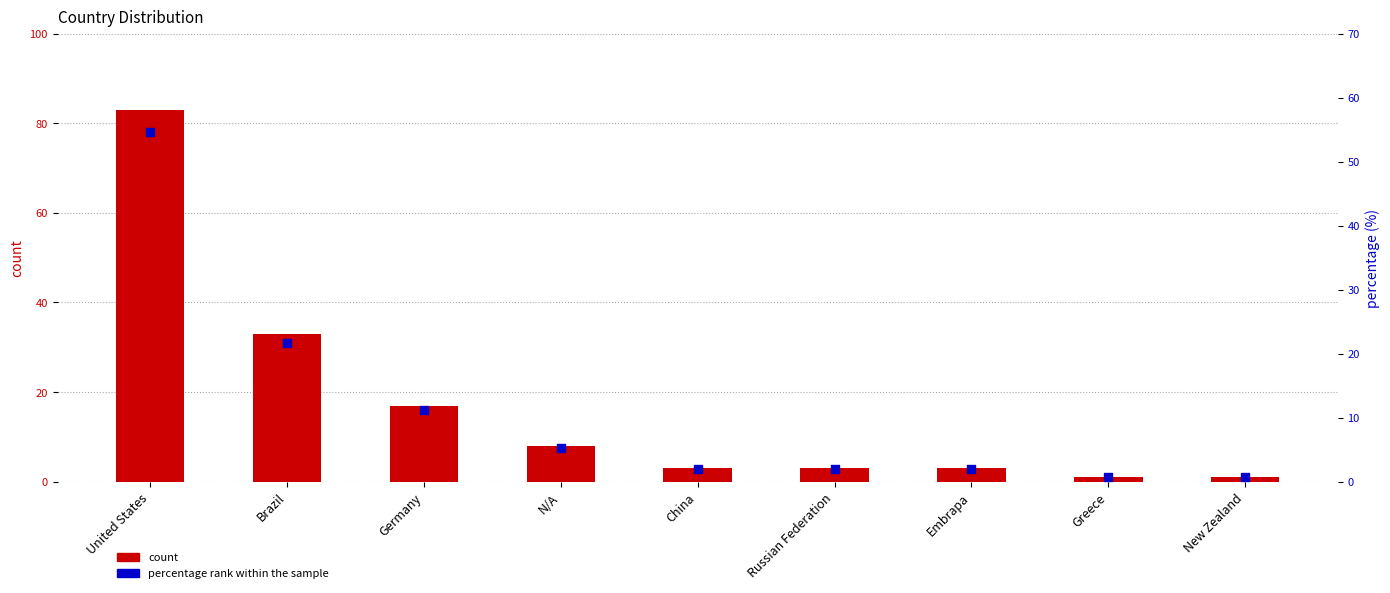

Which series reaches the maximum Y coordinate?

count